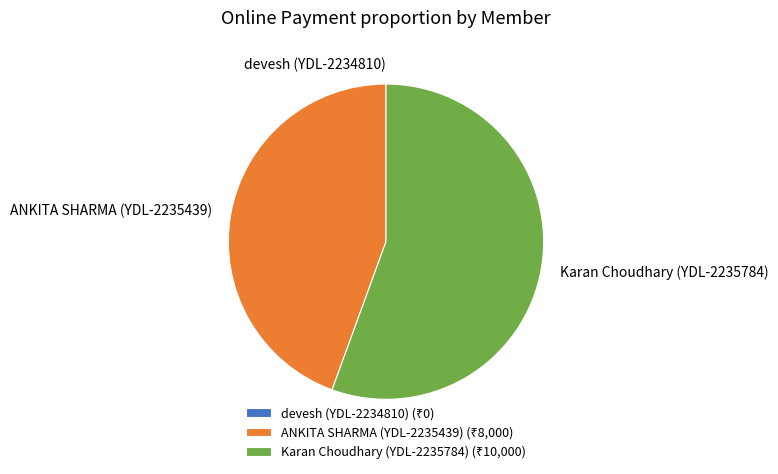

What is the ratio of the value at ANKITA SHARMA (YDL-2235439) to the value at Karan Choudhary (YDL-2235784)?

0.8